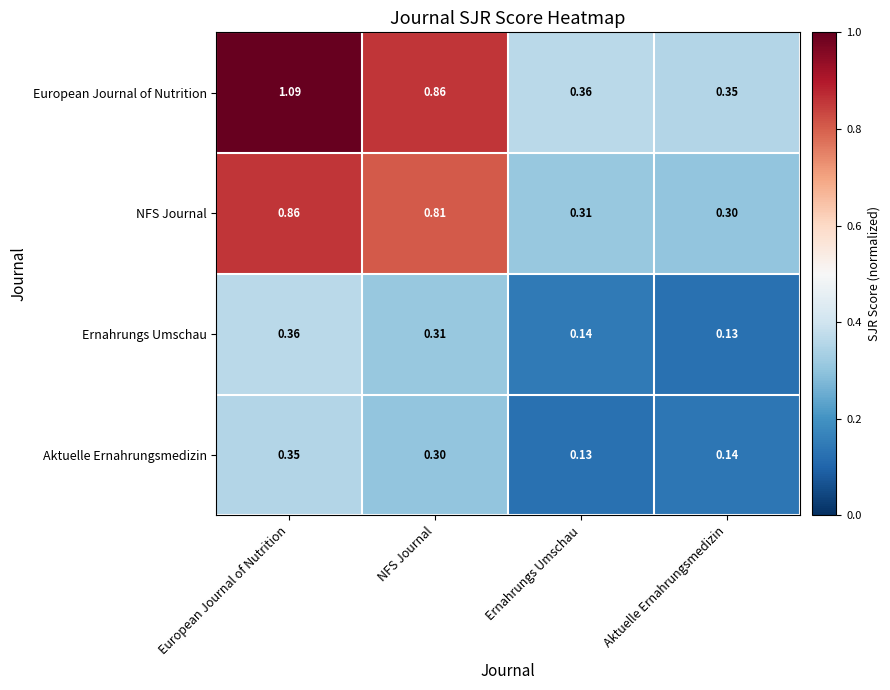

At which label does Aktuelle Ernahrungsmedizin reach its peak?

European Journal of Nutrition